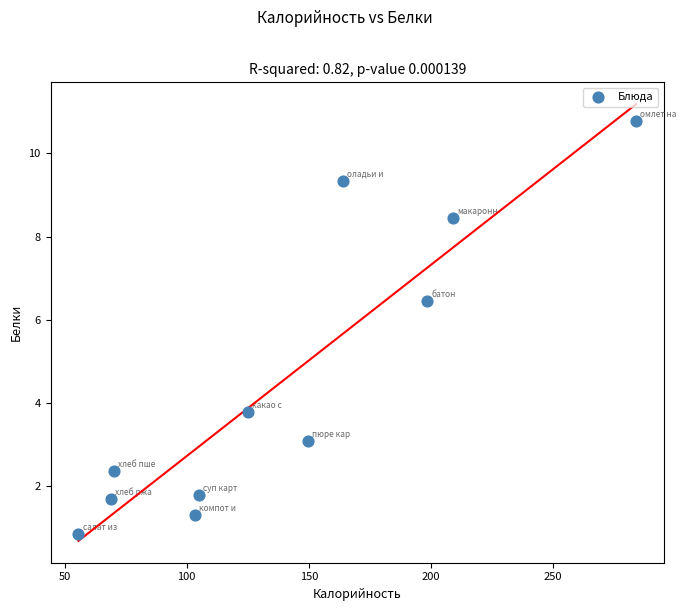

What Y value in the scatter plot is closest to 5?

3.8